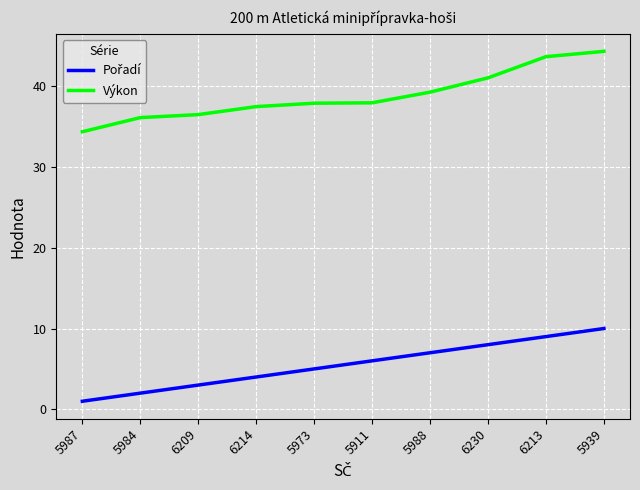

What is the sum of the Výkon values at 5987 and 6230?

75.4